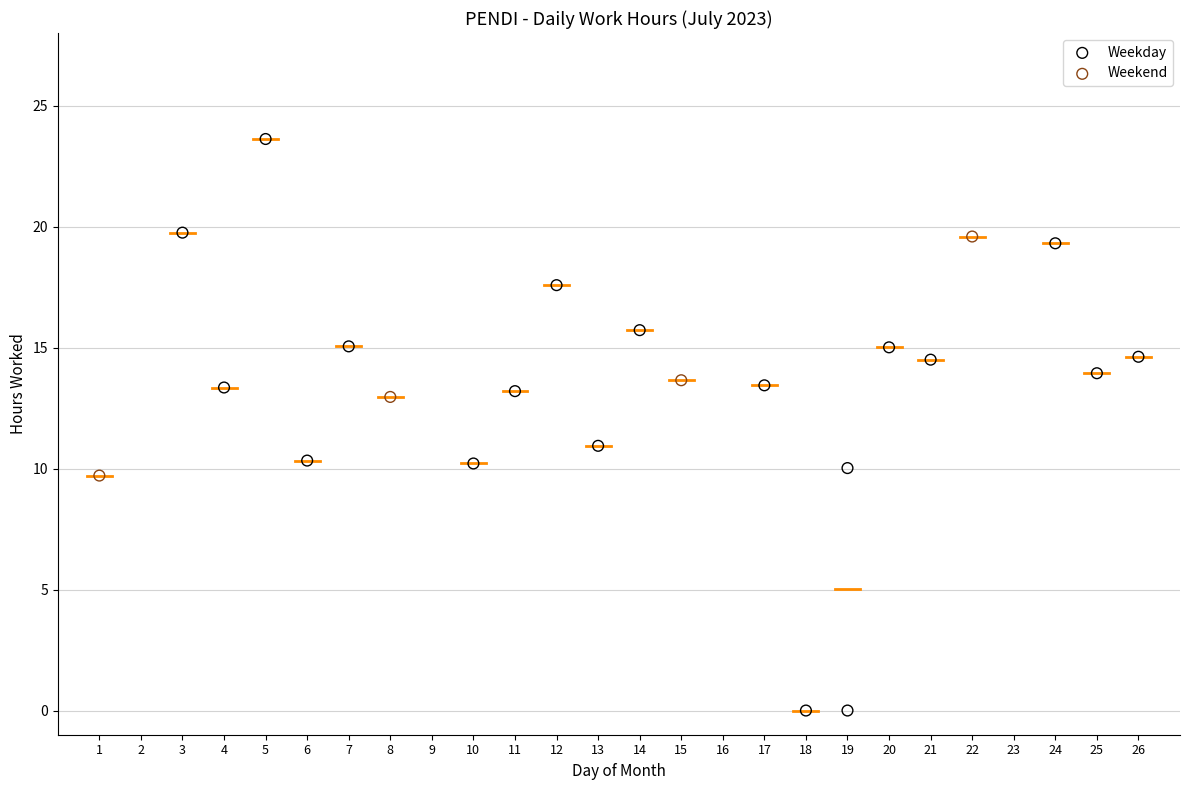

Which series contains the highest Y value?

Weekday